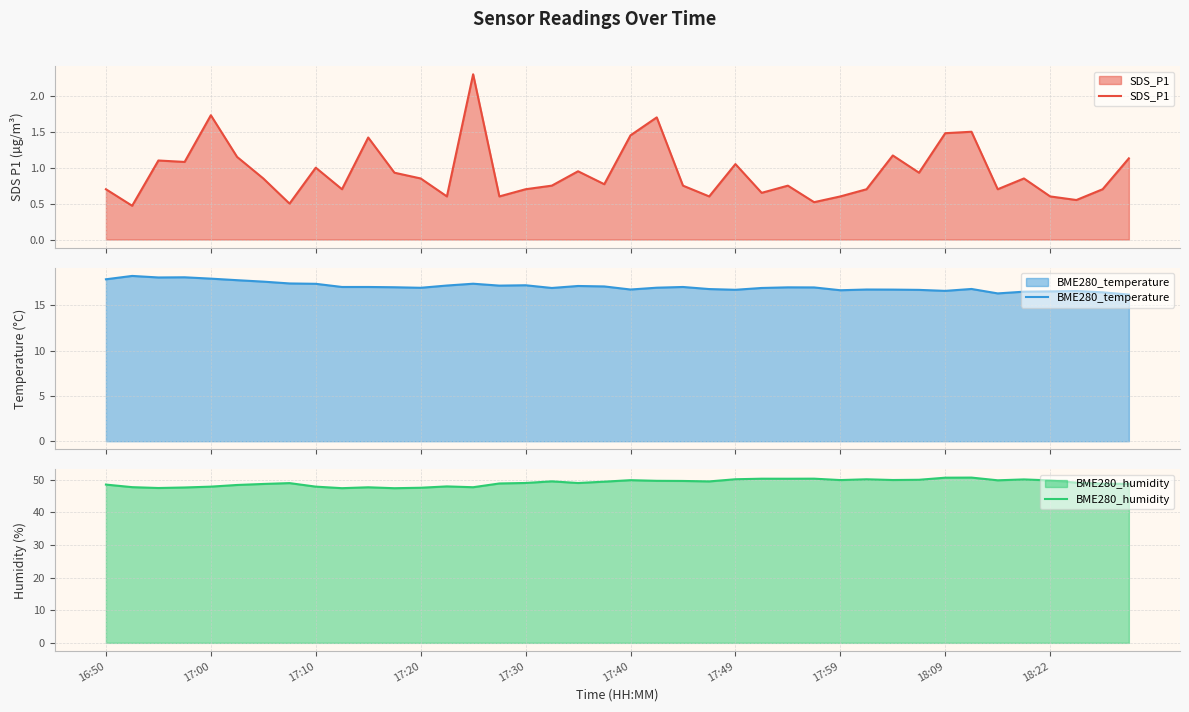

Which category has the lowest value in the BME280_humidity series?

11